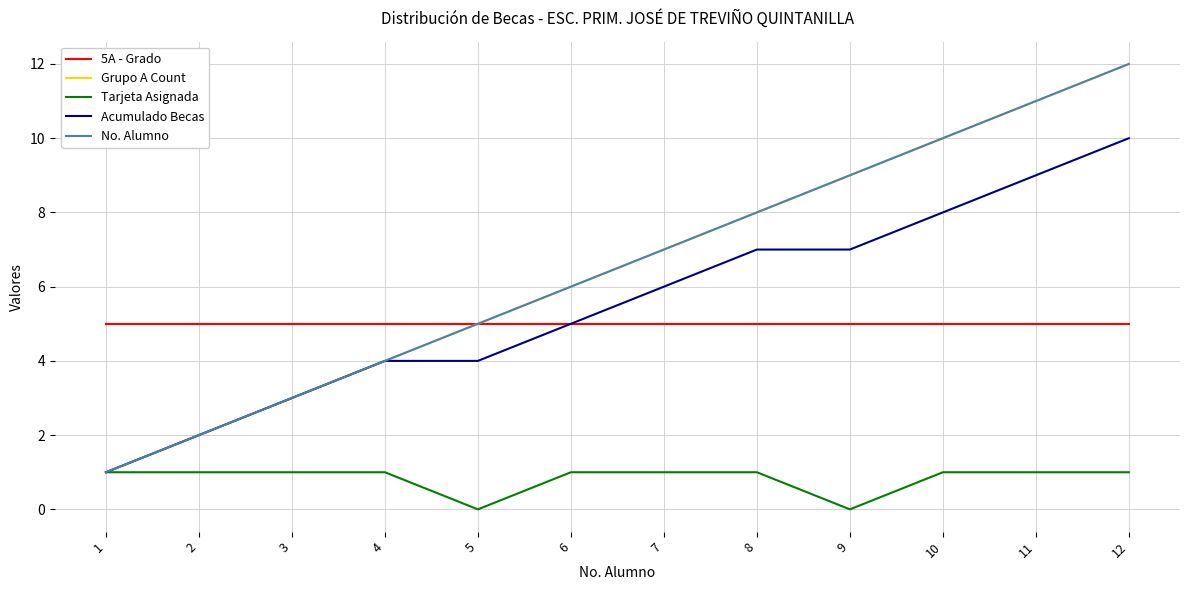

Reading left to right, what are all the values shown in this chart?

5A - Grado: 1=5	2=5	3=5	4=5	5=5	6=5	7=5	8=5	9=5	10=5	11=5	12=5
Grupo A Count: 1=1	2=2	3=3	4=4	5=5	6=6	7=7	8=8	9=9	10=10	11=11	12=12
Tarjeta Asignada: 1=1	2=1	3=1	4=1	5=0	6=1	7=1	8=1	9=0	10=1	11=1	12=1
Acumulado Becas: 1=1	2=2	3=3	4=4	5=4	6=5	7=6	8=7	9=7	10=8	11=9	12=10
No. Alumno: 1=1	2=2	3=3	4=4	5=5	6=6	7=7	8=8	9=9	10=10	11=11	12=12